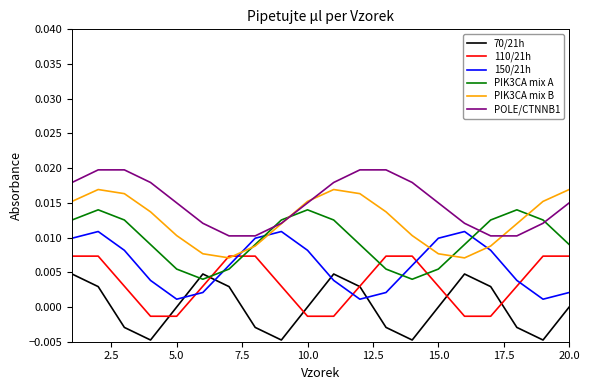

Which series has the largest total across all categories?

POLE/CTNNB1